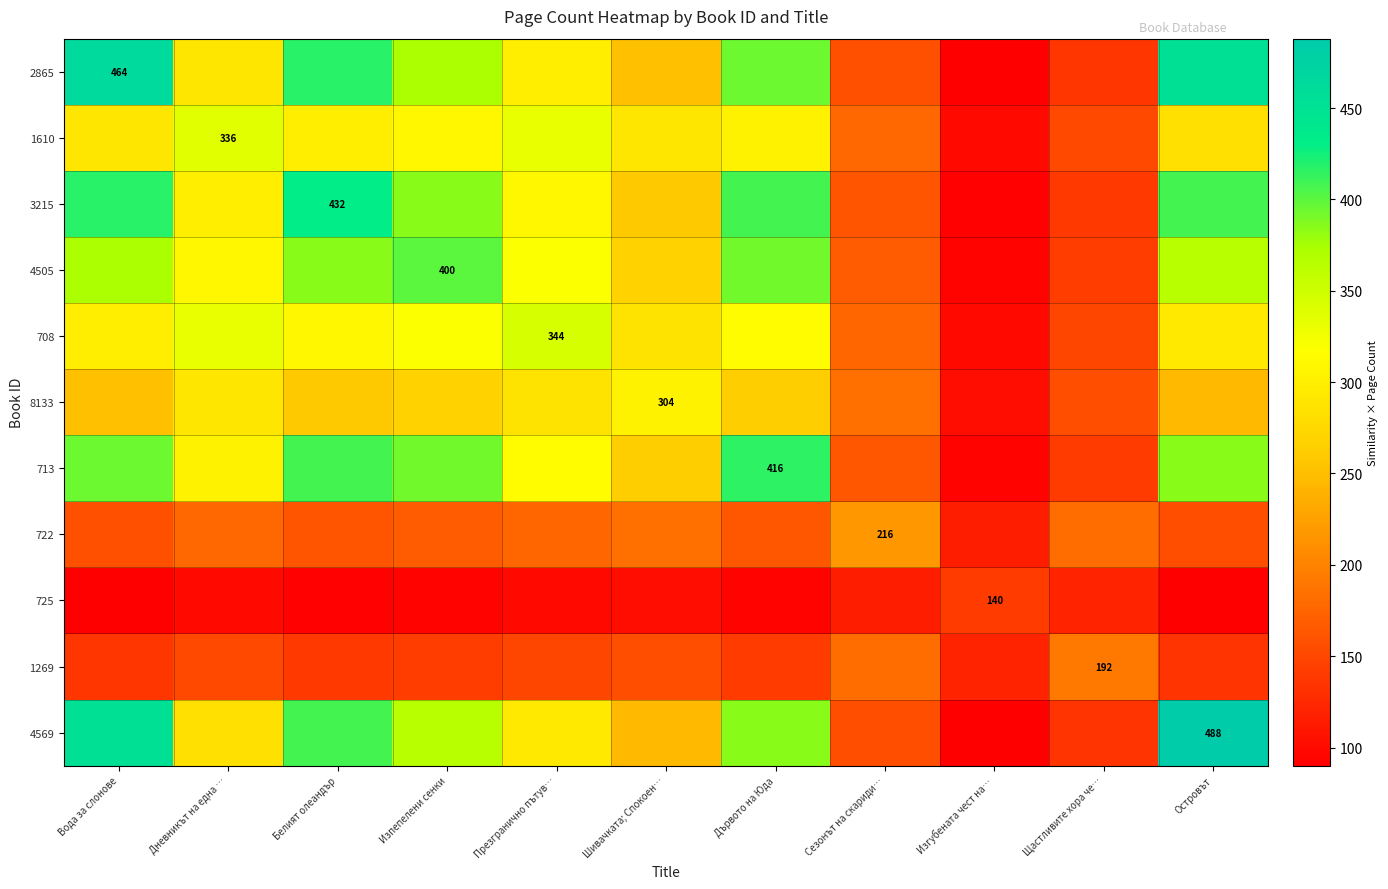

At which category is the sum across all series the highest?

Вода за слонове